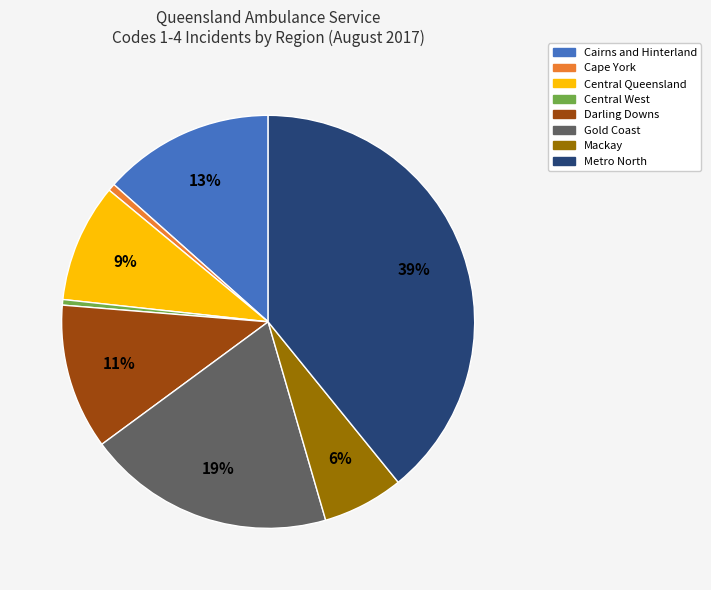

To the nearest percent, what is the average slice percentage?

12%